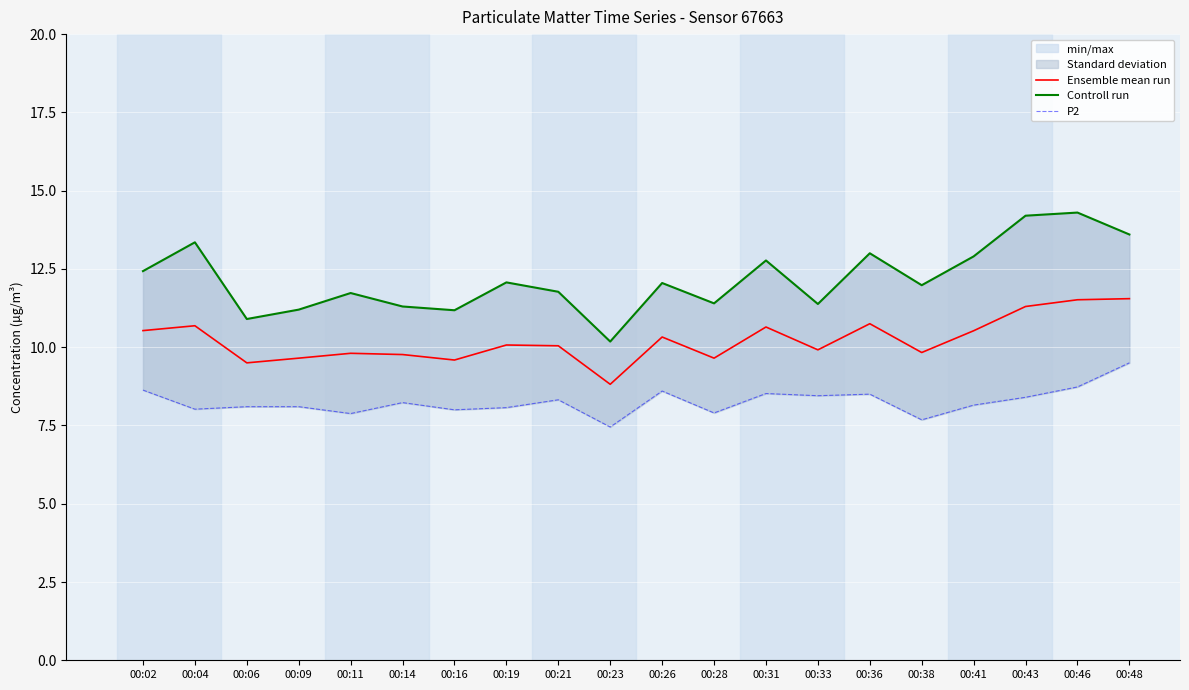

Where does the Ensemble mean run series first go above 10?

00:02